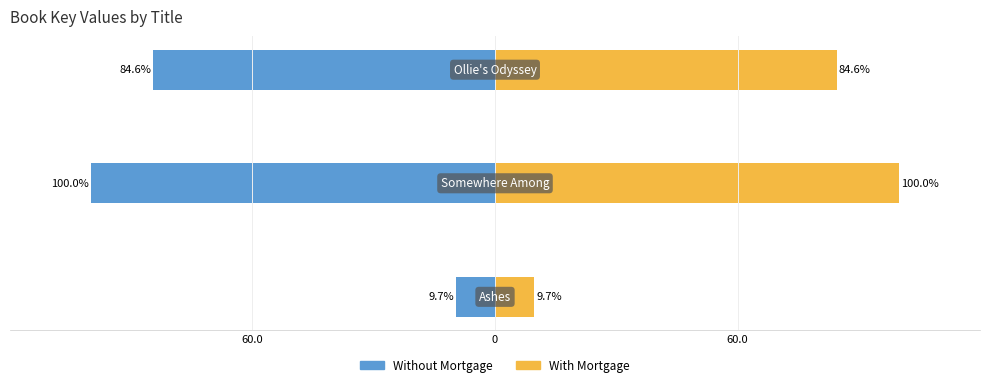

Which series has the widest spread of values?

Without Mortgage